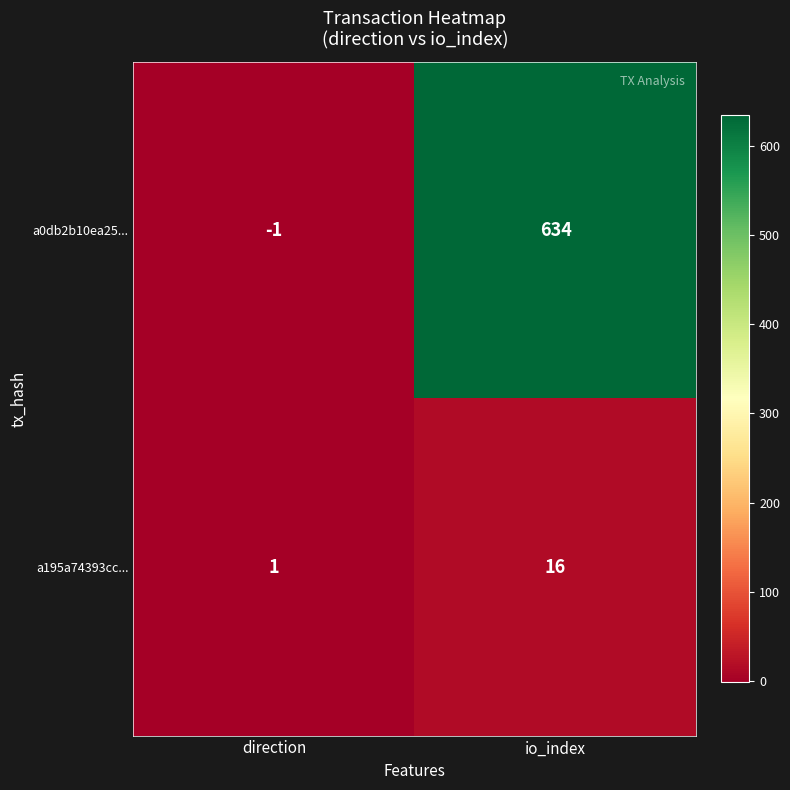

True or false: a0db2b10ea25... has a value of 133 at io_index.

False